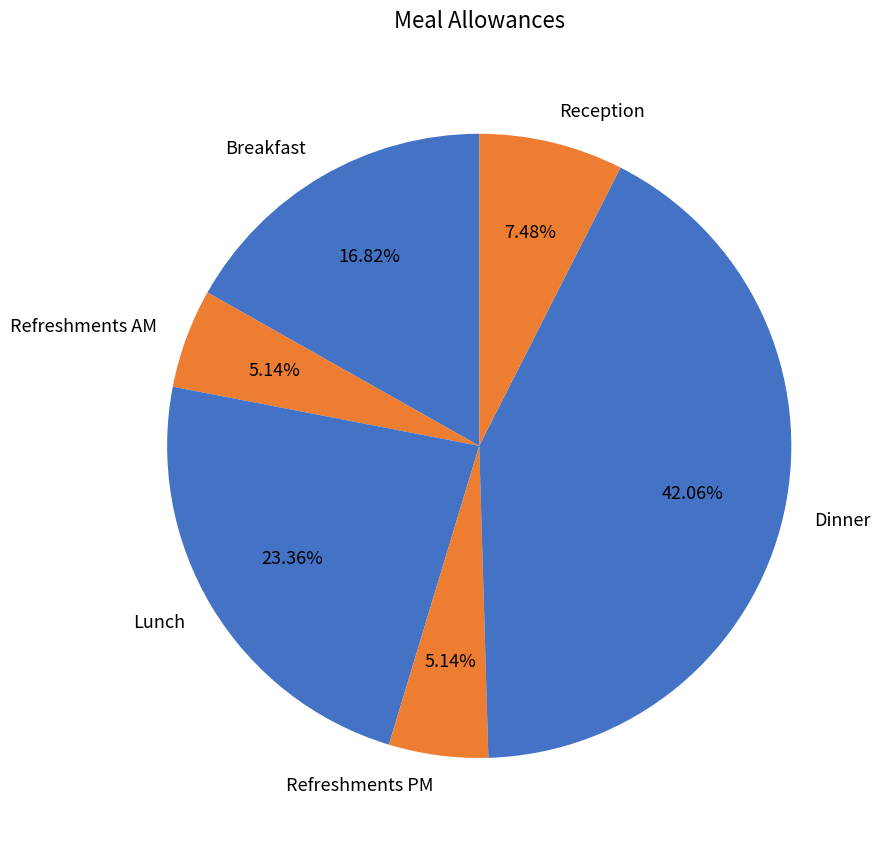

What is the largest slice in the pie chart?

Dinner